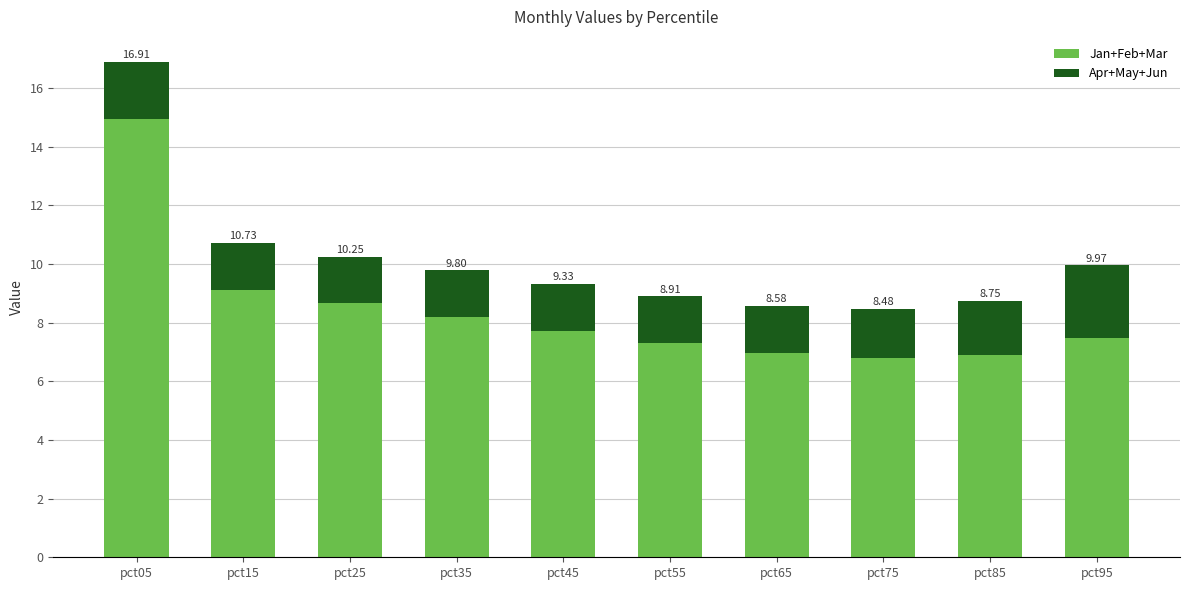

What is the average value of the Jan+Feb+Mar series?

8.4